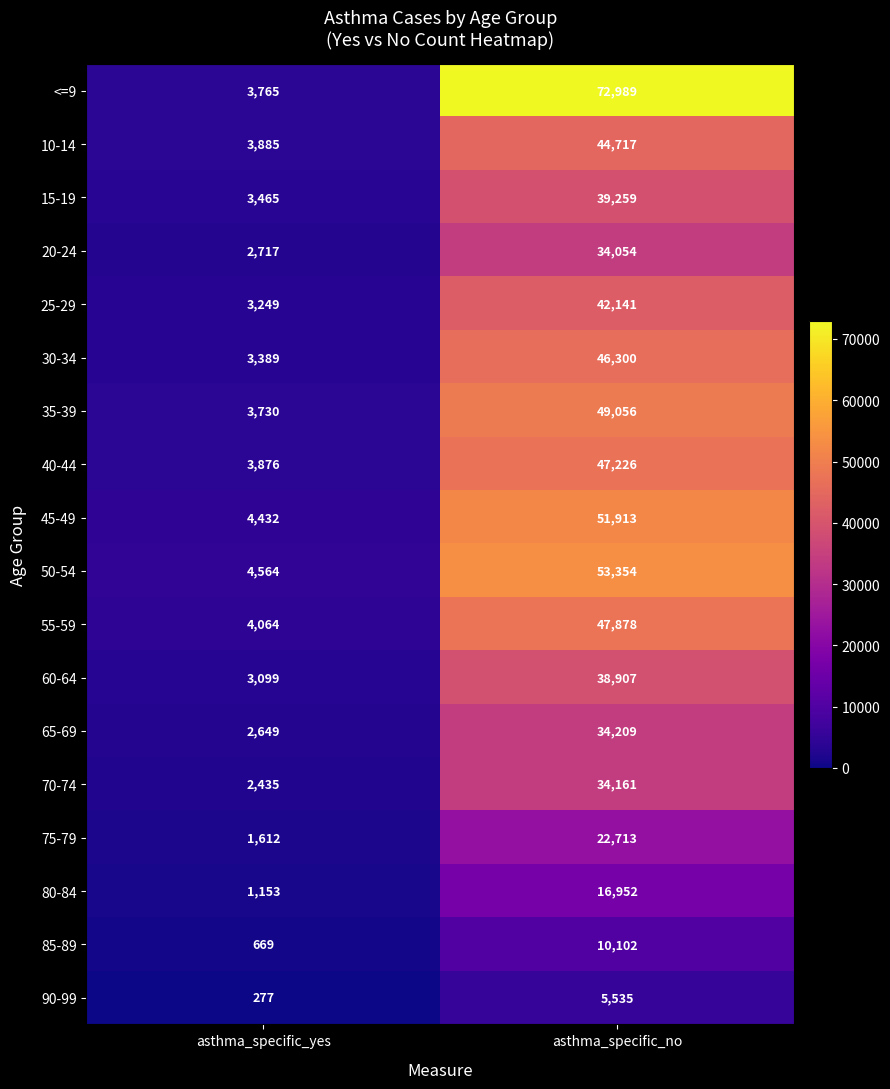

Which series has the largest range (max minus min)?

<=9